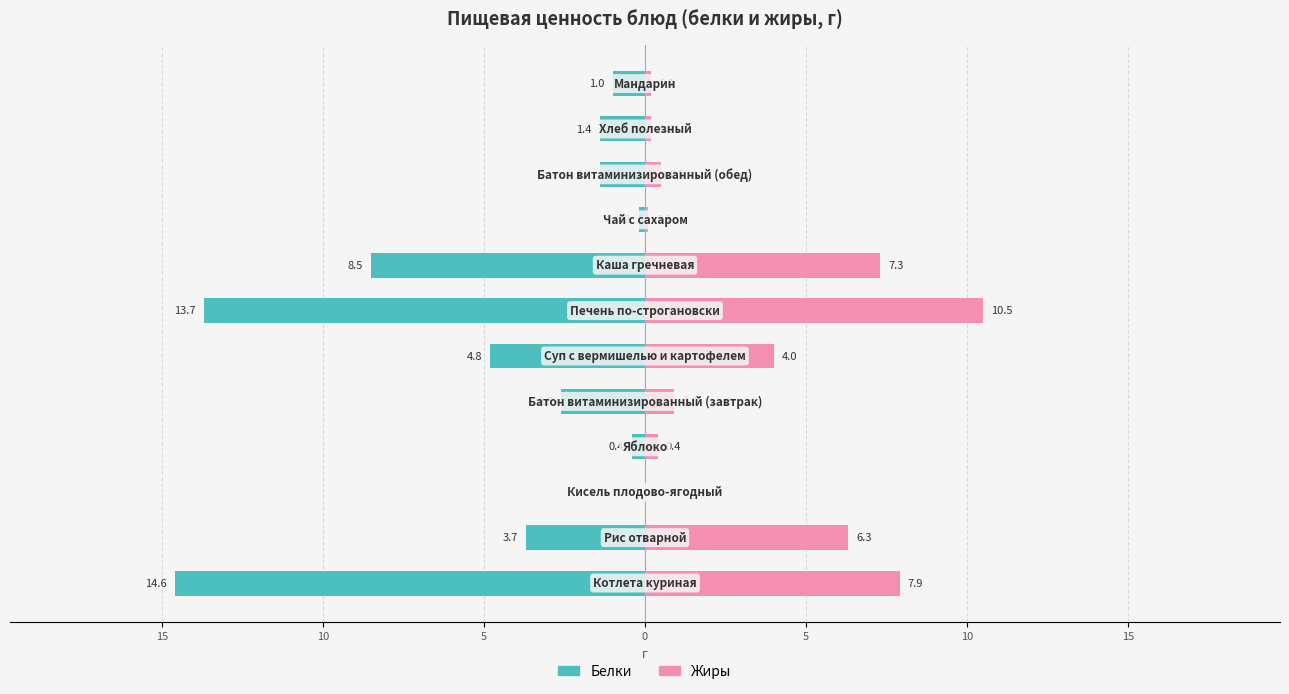

What is the difference between the maximum and minimum values in the Жиры series?

10.5